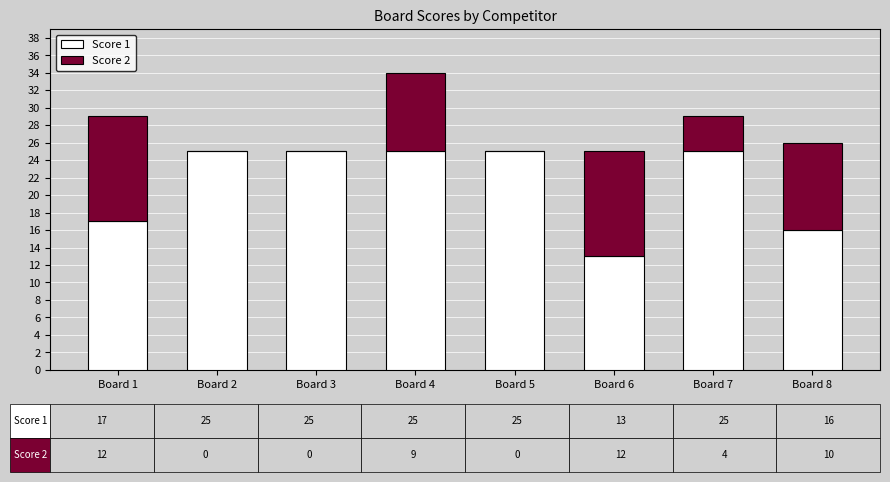

What is the sum of all Score 1 values?

171